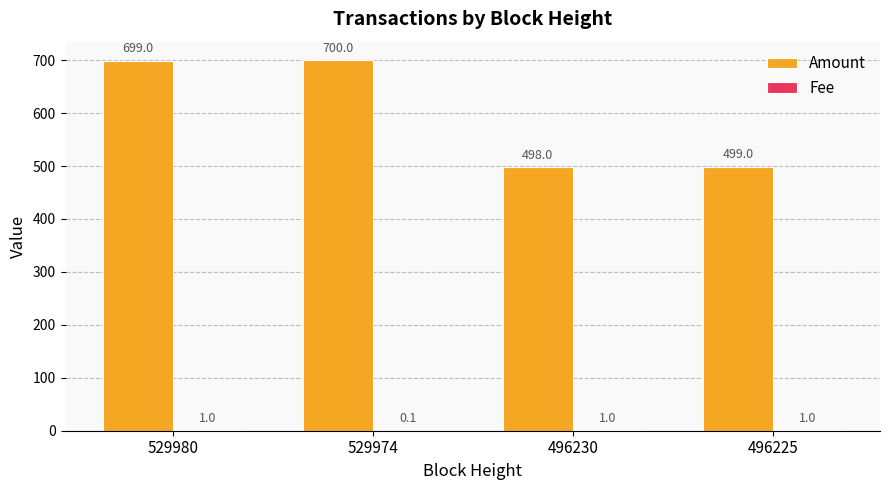

Does the chart contain stacked bars?

No